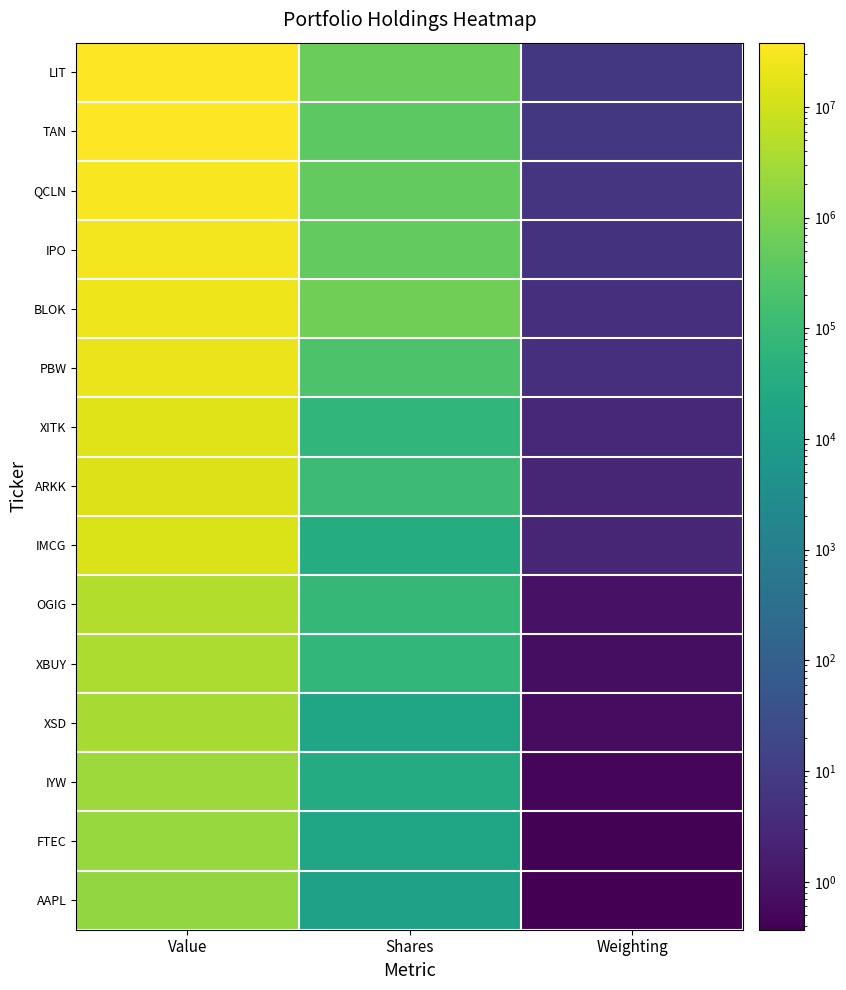

Reading left to right, extract all data points from this chart.

LIT: Value=38119000.0	Shares=615929.0	Weighting=7.5
TAN: Value=36695000.0	Shares=357106.0	Weighting=7.2
QCLN: Value=31564000.0	Shares=449438.0	Weighting=6.2
IPO: Value=28481000.0	Shares=441652.0	Weighting=5.6
BLOK: Value=24054000.0	Shares=687664.0	Weighting=4.7
PBW: Value=22377000.0	Shares=216431.0	Weighting=4.4
XITK: Value=15473000.0	Shares=71951.0	Weighting=3.0
ARKK: Value=14167000.0	Shares=113804.0	Weighting=2.8
IMCG: Value=13217000.0	Shares=34557.0	Weighting=2.6
OGIG: Value=4499000.0	Shares=82903.0	Weighting=0.9
XBUY: Value=3821000.0	Shares=74473.0	Weighting=0.7
XSD: Value=3509000.0	Shares=20546.0	Weighting=0.7
IYW: Value=2593000.0	Shares=30475.0	Weighting=0.5
FTEC: Value=2144000.0	Shares=20514.0	Weighting=0.4
AAPL: Value=1889000.0	Shares=14236.0	Weighting=0.4